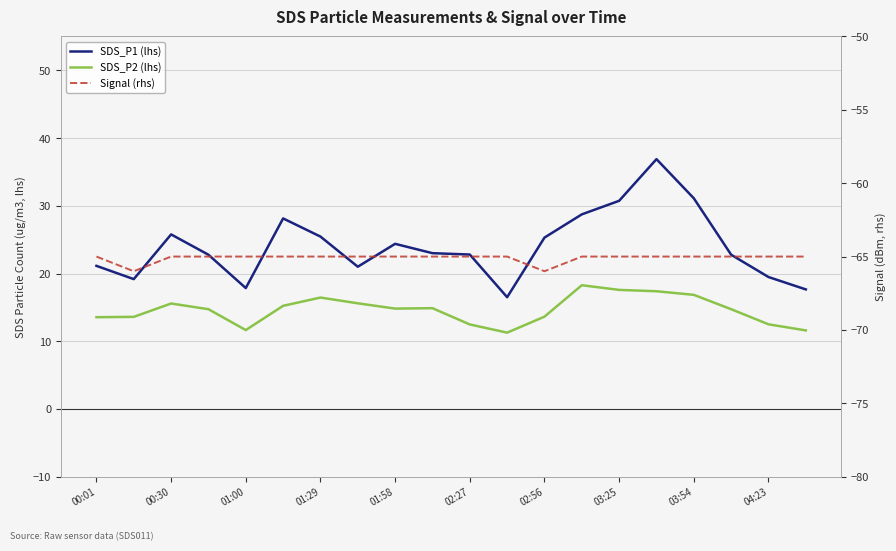

What are all the series names shown in the legend?

SDS_P1 (lhs), SDS_P2 (lhs), Signal (rhs)